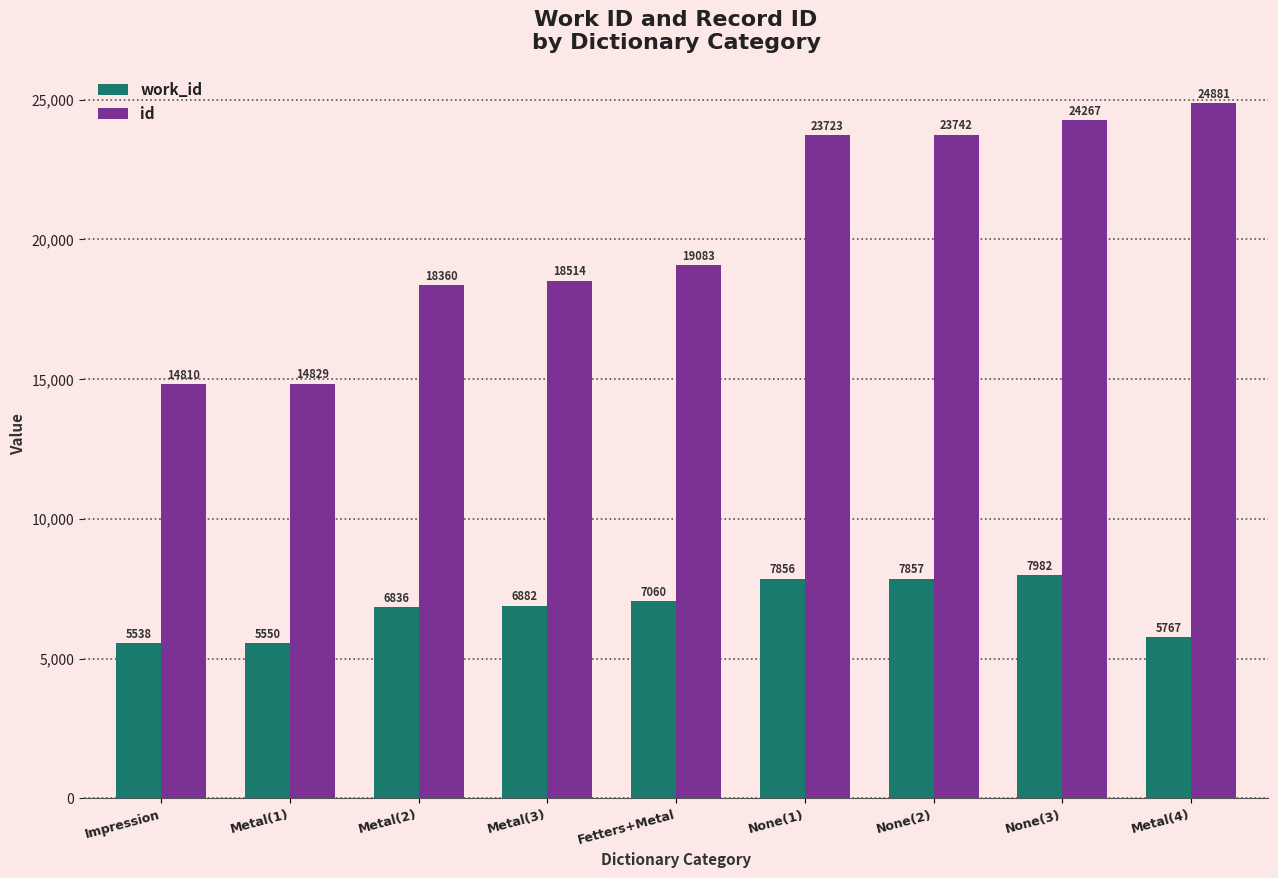

True or false: id has a value of 18360 at Metal(2).

True